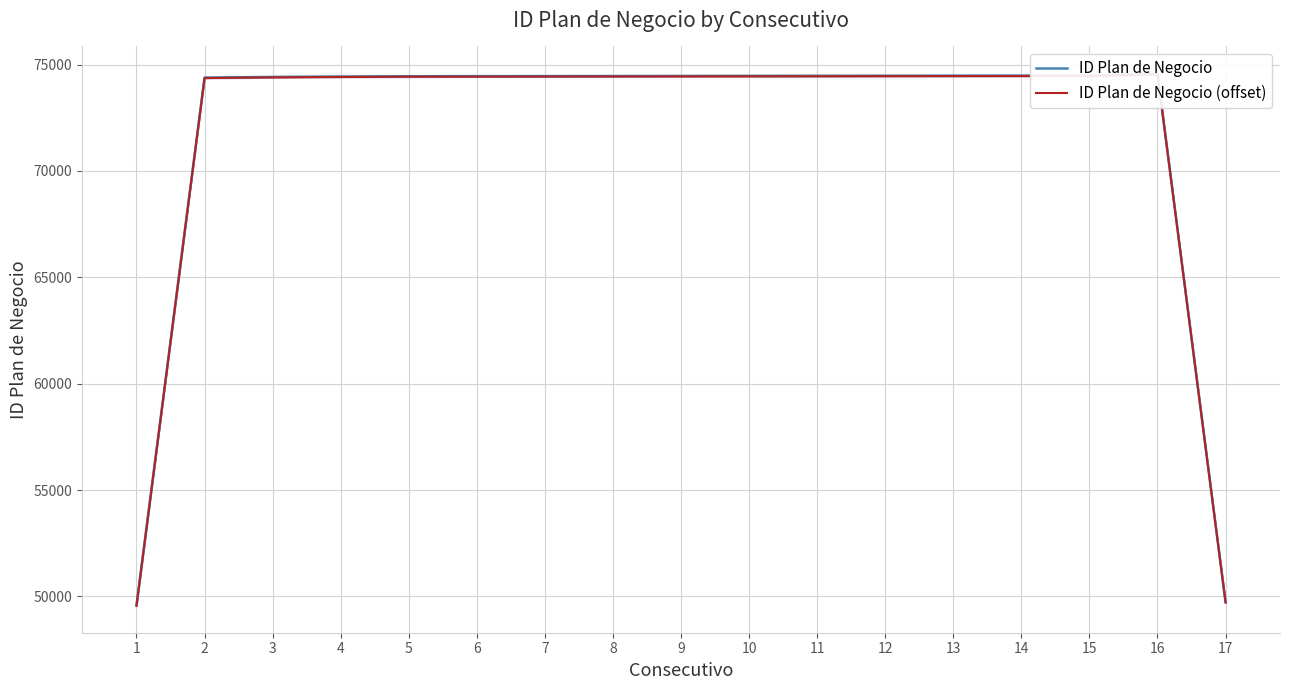

At which label does ID Plan de Negocio (offset) reach its peak?

16